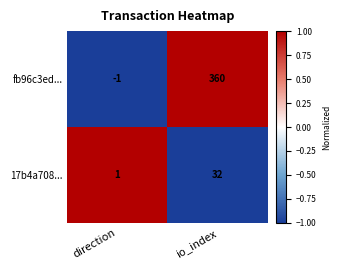

At which category is the sum across all series the highest?

io_index